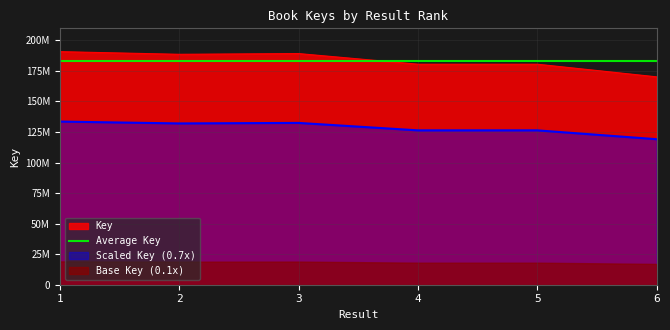

True or false: there are more than 0 points higher than both neighbors.

True